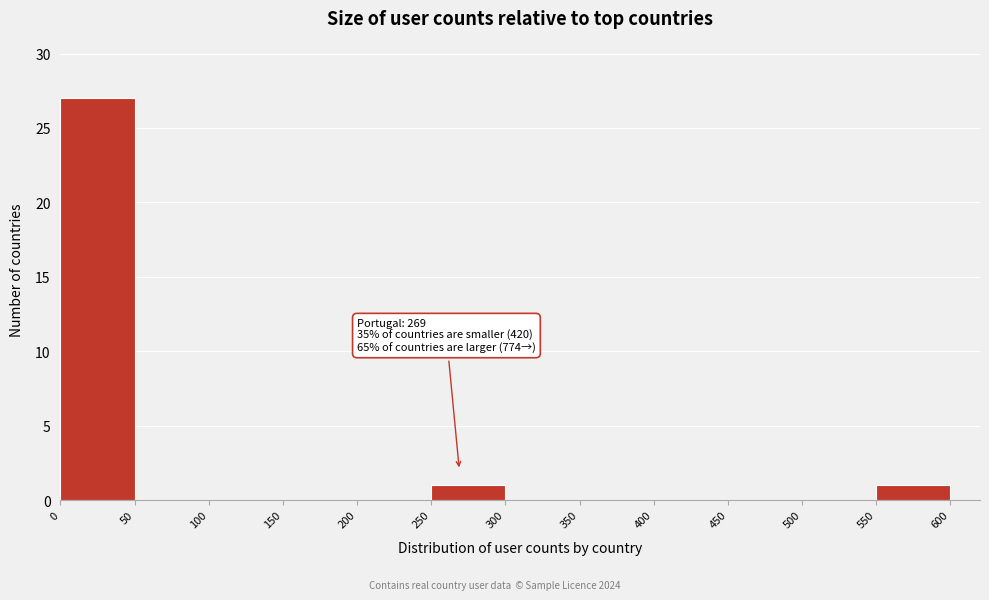

Which range on the x-axis has the tallest bar?

0 to 50